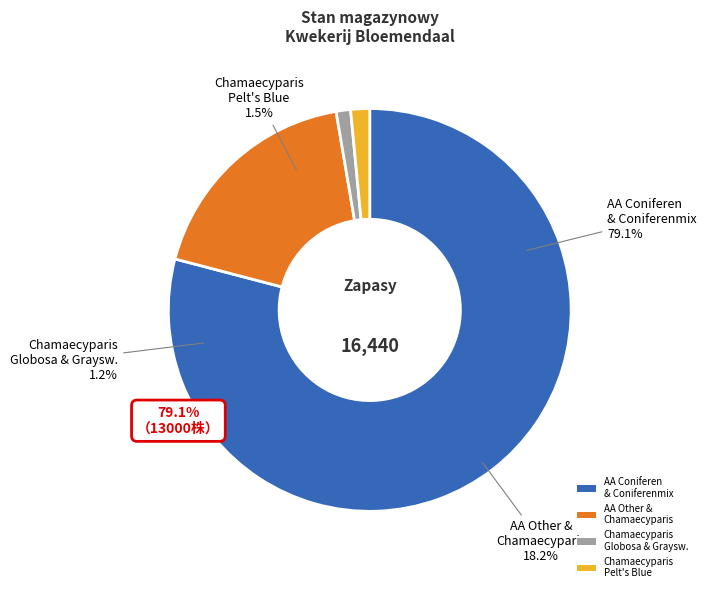

Is there a majority slice in this chart?

Yes